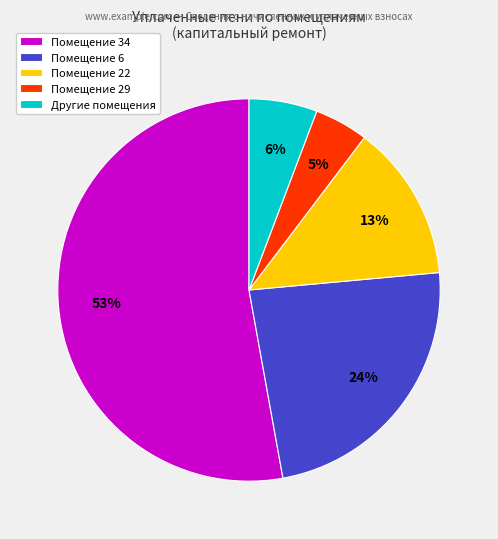

Which category accounts for the majority?

Помещение 34